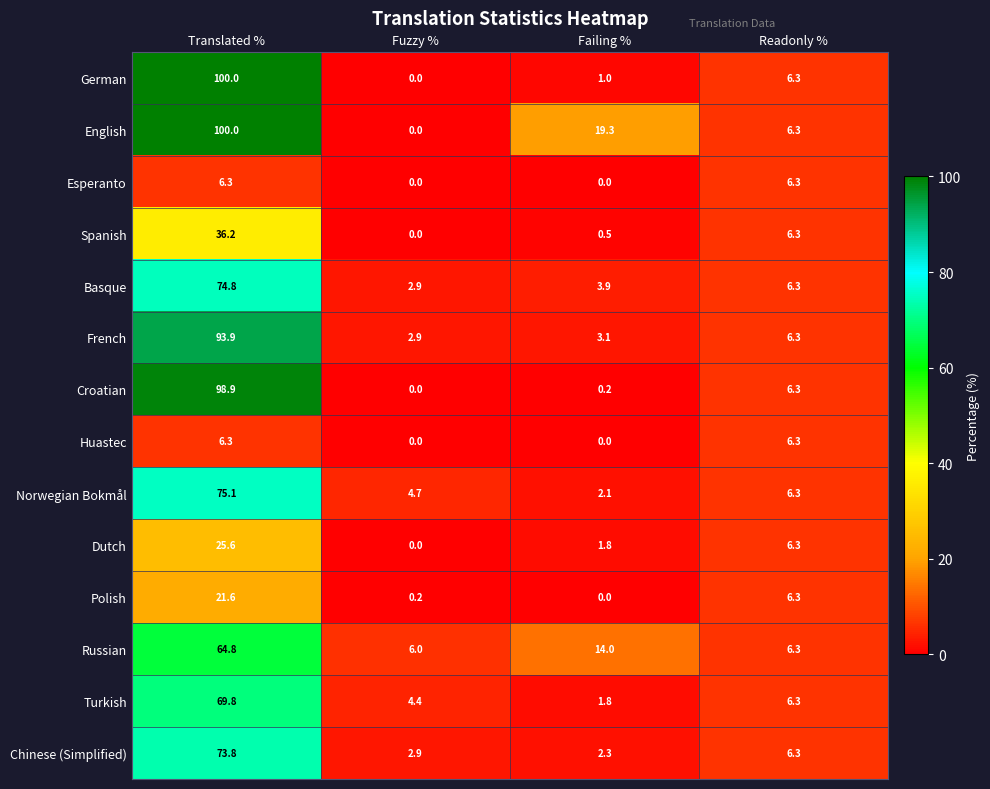

What is the greatest value displayed?

100.0